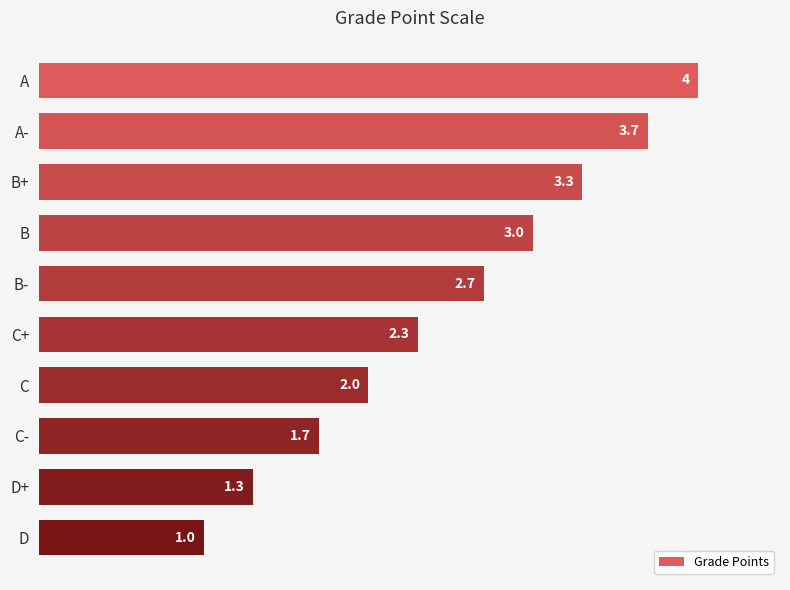

How many bars are there in total?

10